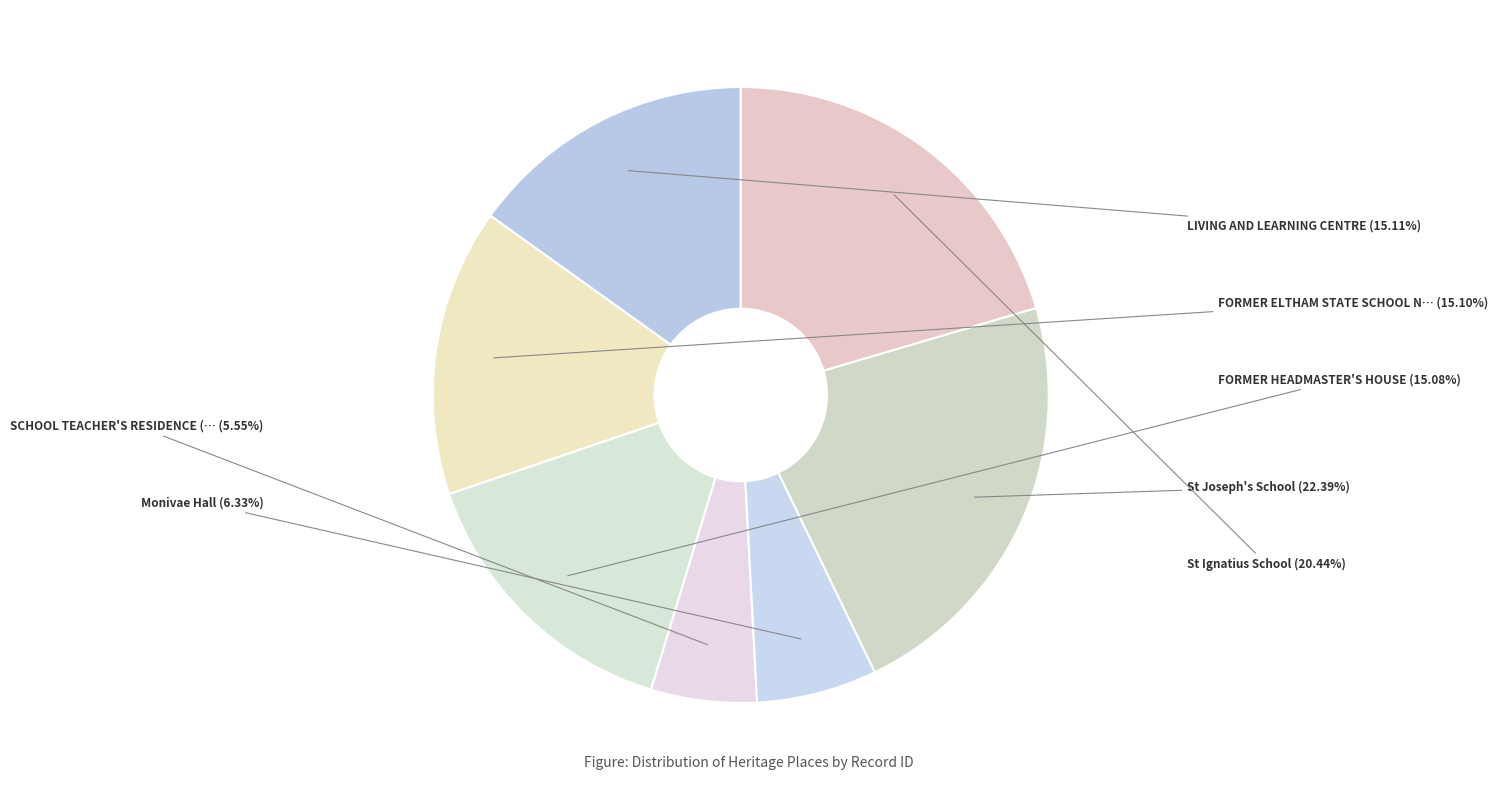

Which slice is the smallest?

SCHOOL TEACHER'S RESIDENCE (FORMER)